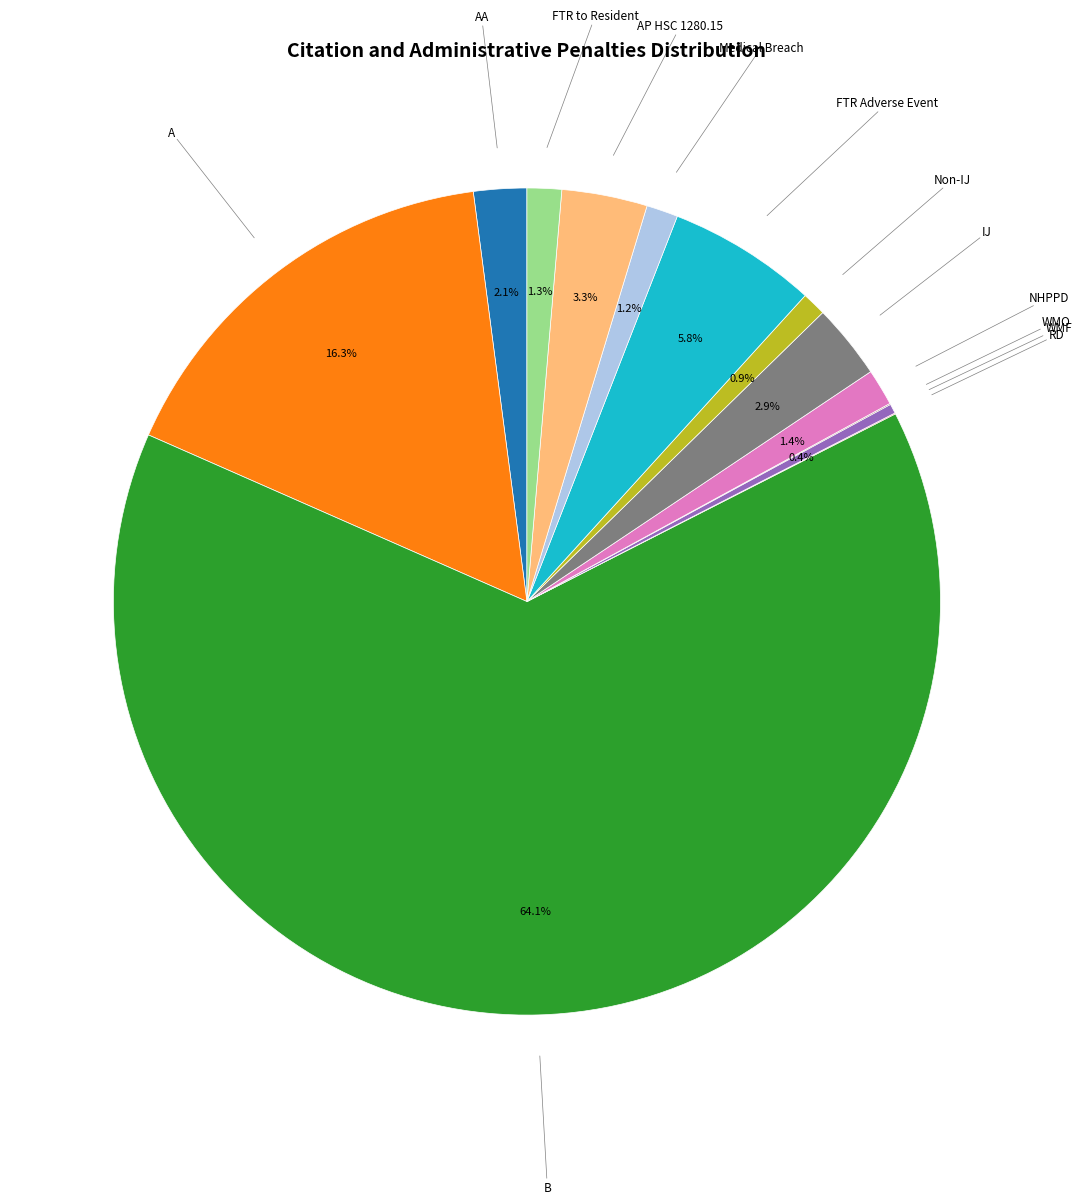

Which slice represents more than half of the pie?

B